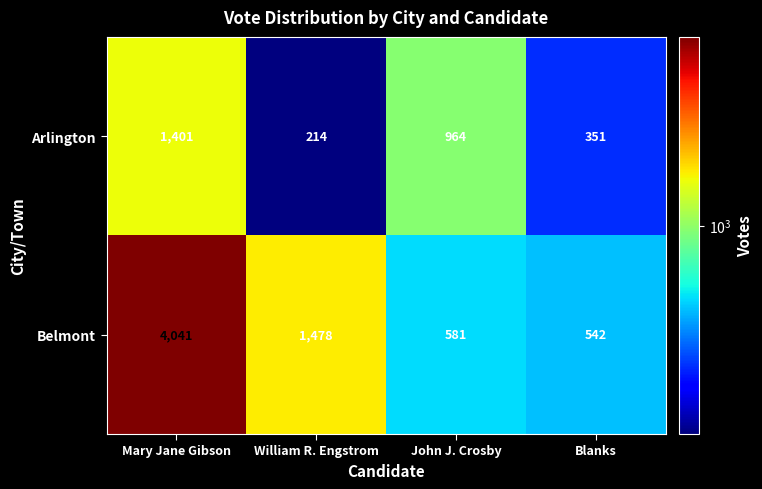

Which category has the highest value in the Arlington series?

Mary Jane Gibson